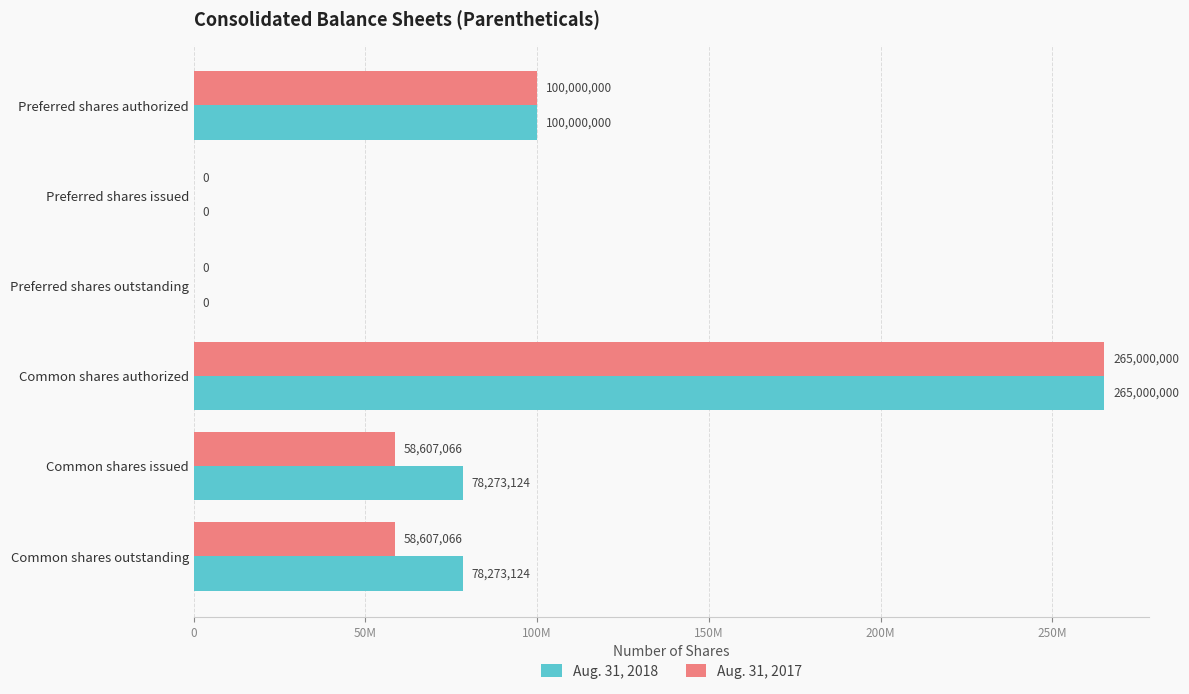

What are all the series names shown in the legend?

Aug. 31, 2018, Aug. 31, 2017